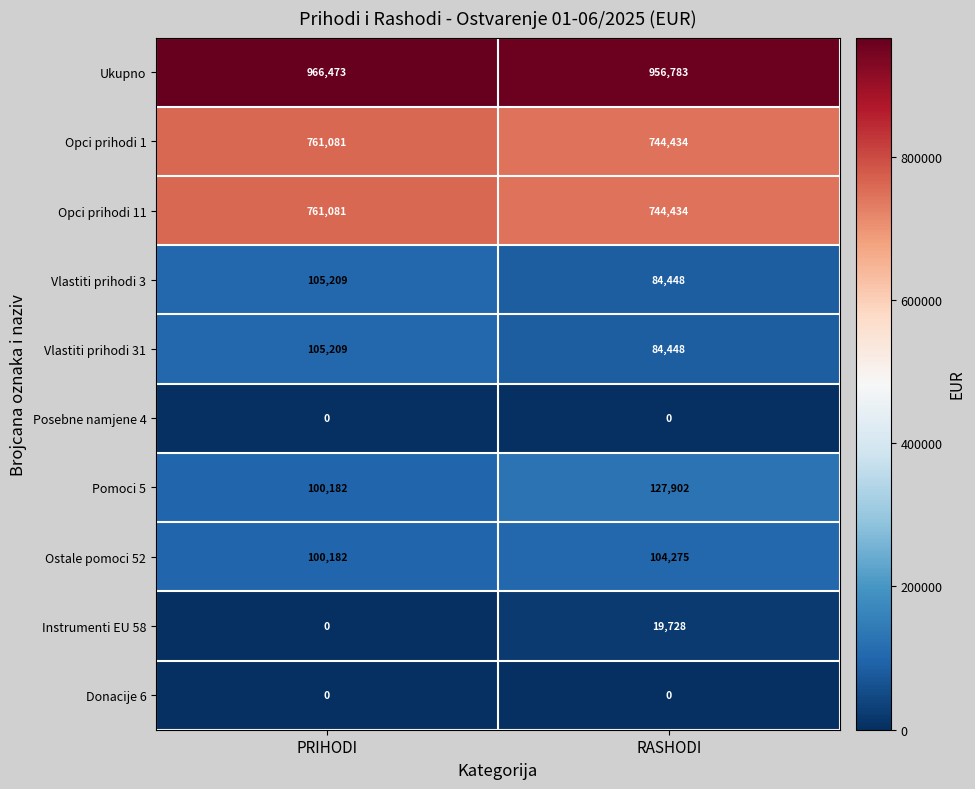

Where is Opci prihodi 1 nearest to the value 752757?

RASHODI